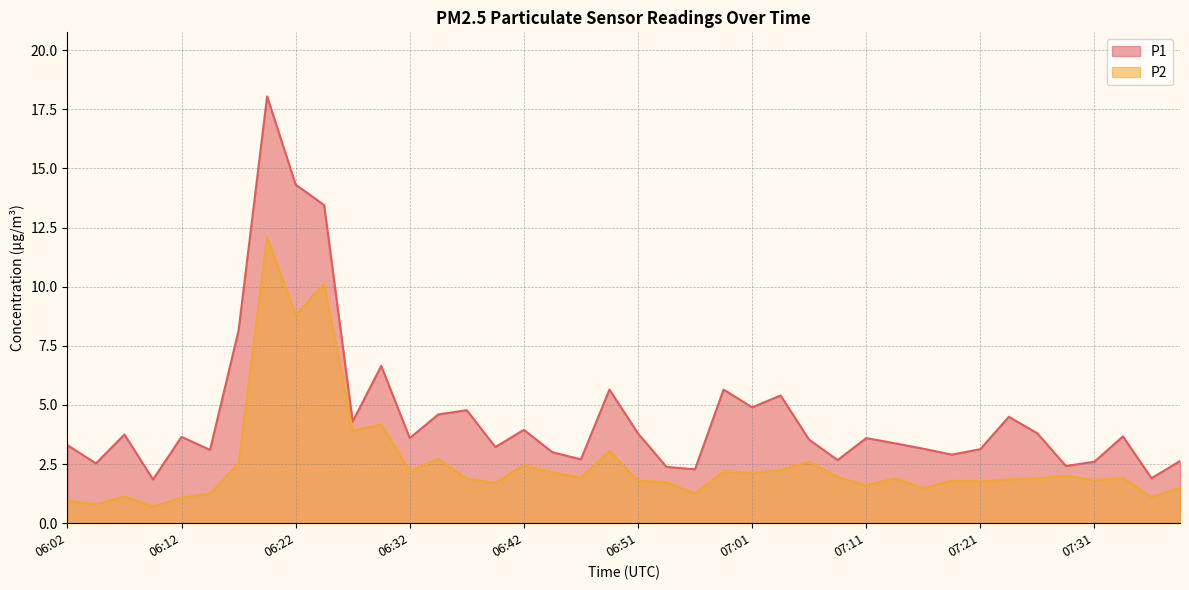

Which label corresponds to the largest value in the chart?

06:19